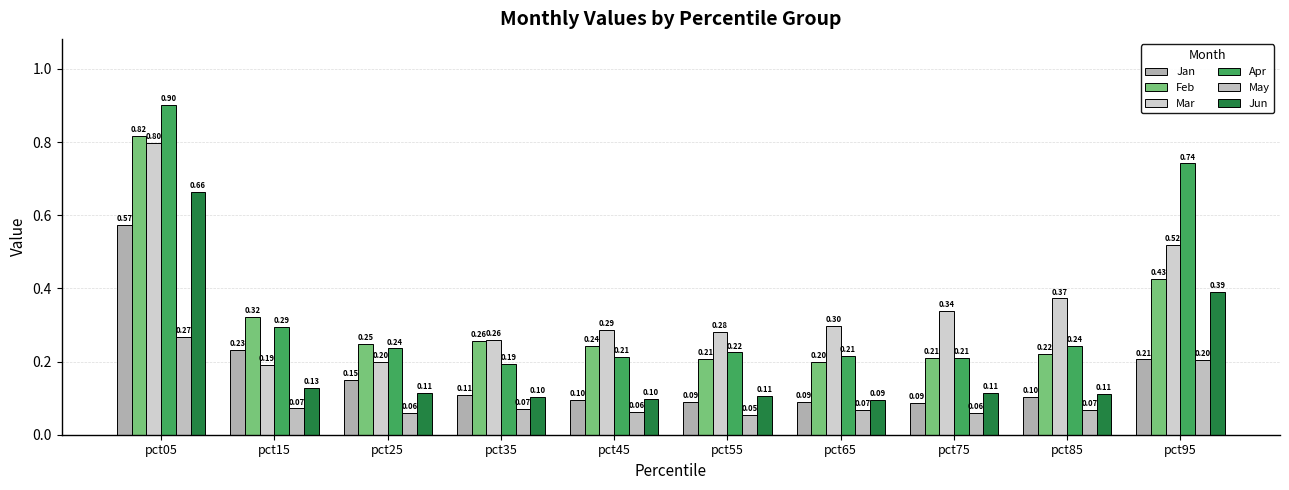

What is the value of the Apr bar at the 3rd from the left?

0.2